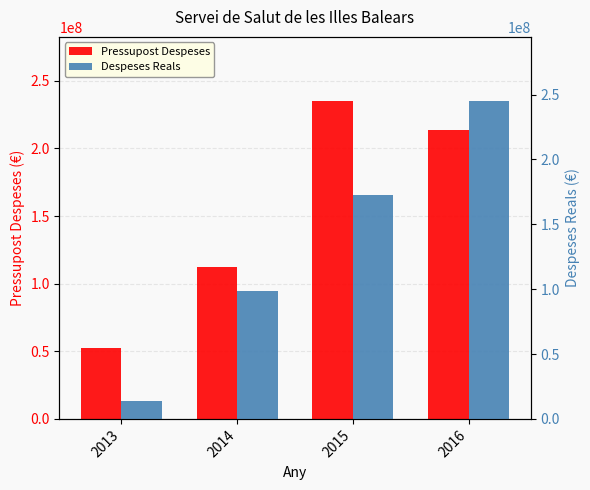

Rank the series by their average value, from highest to lowest.

Pressupost Despeses, Despeses Reals